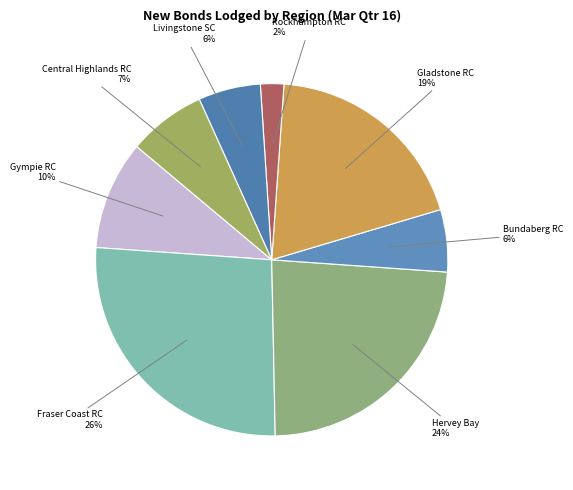

Is the sum of Fraser Coast RC and Bundaberg RC greater than half?

No